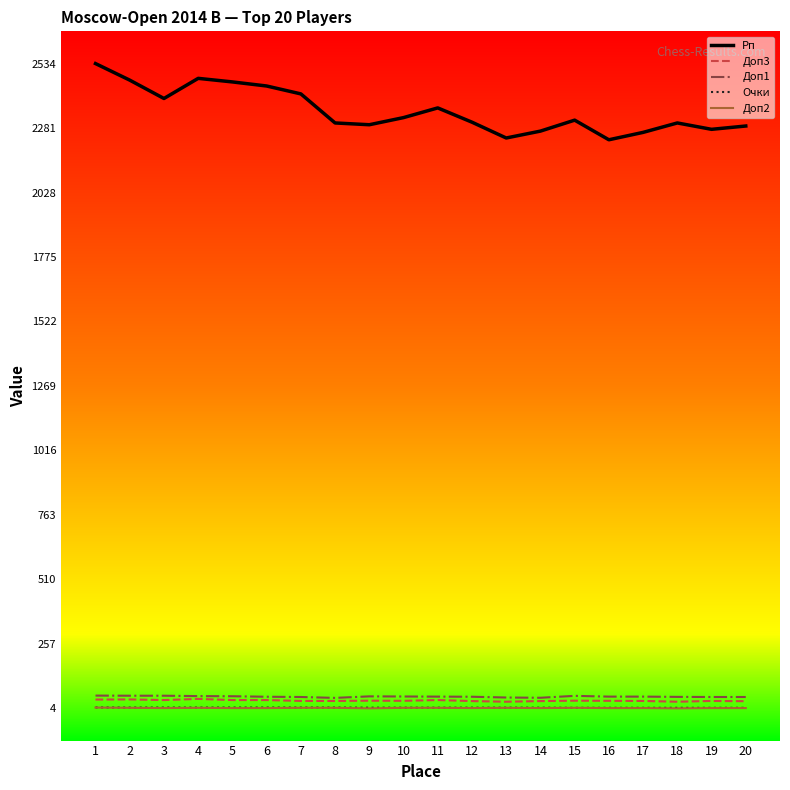

How many interior local valleys does the Доп3 series have?

4